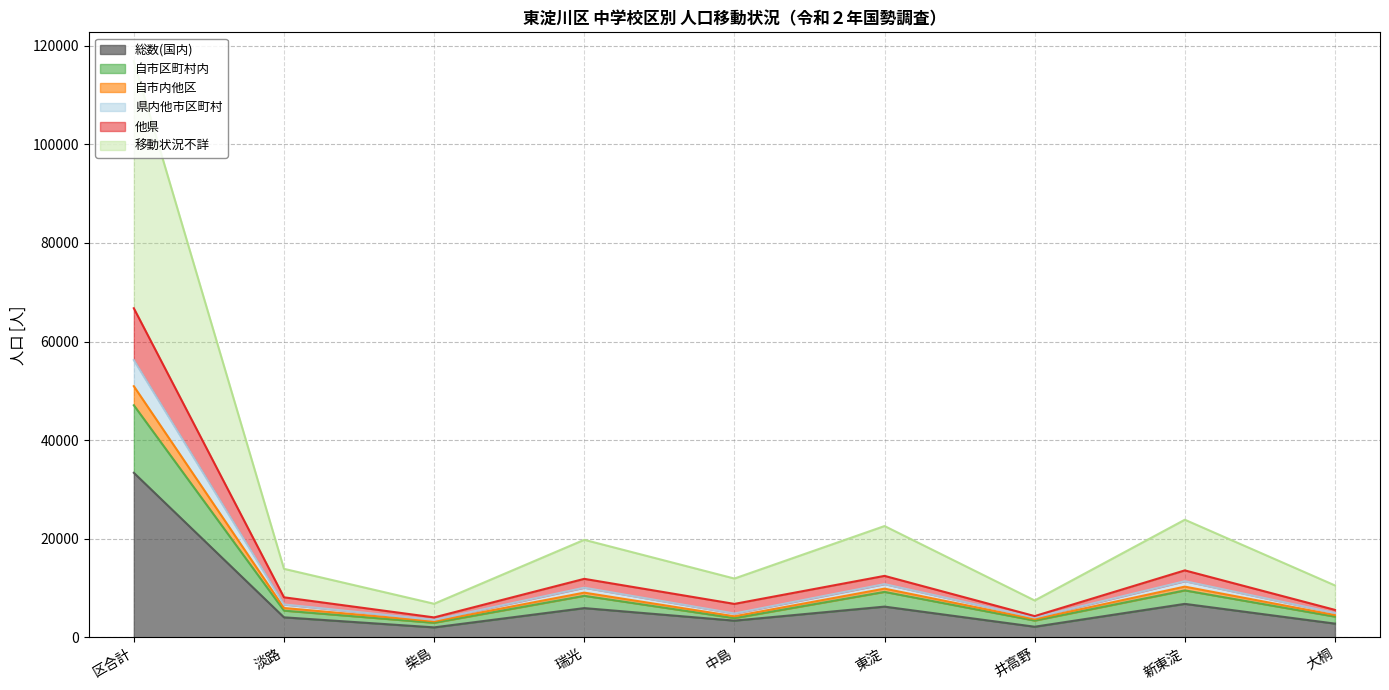

How many lines are shown in the chart?

6